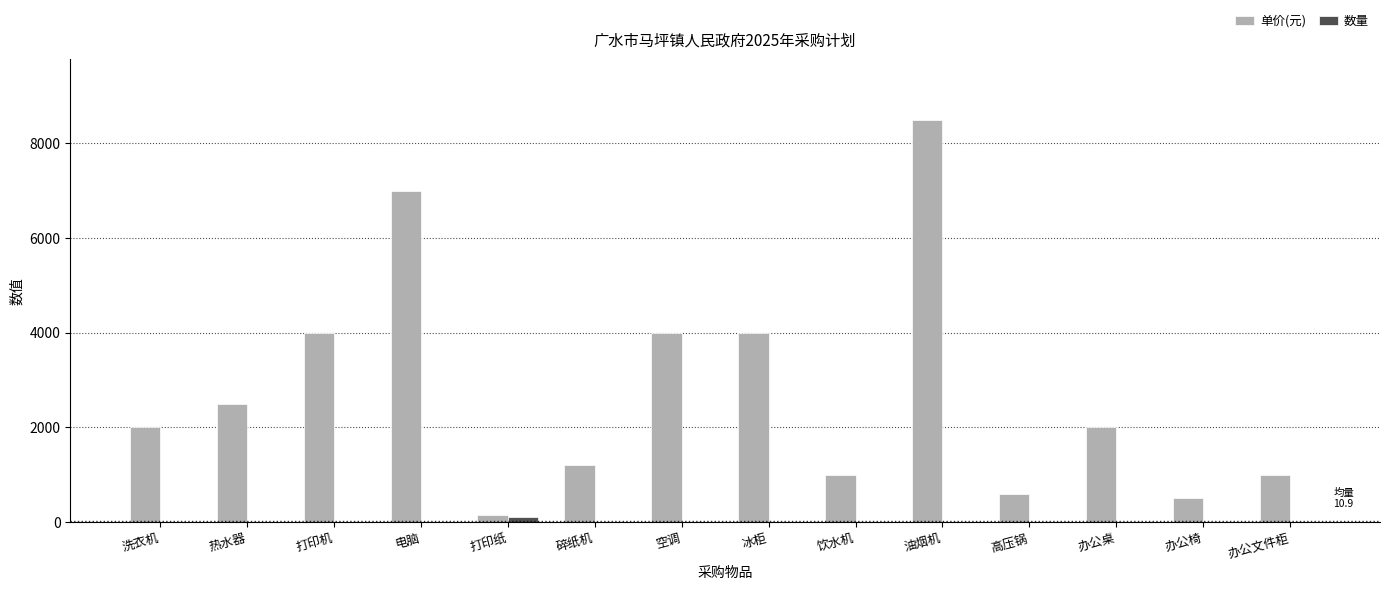

What are all the series names shown in the legend?

单价(元), 数量